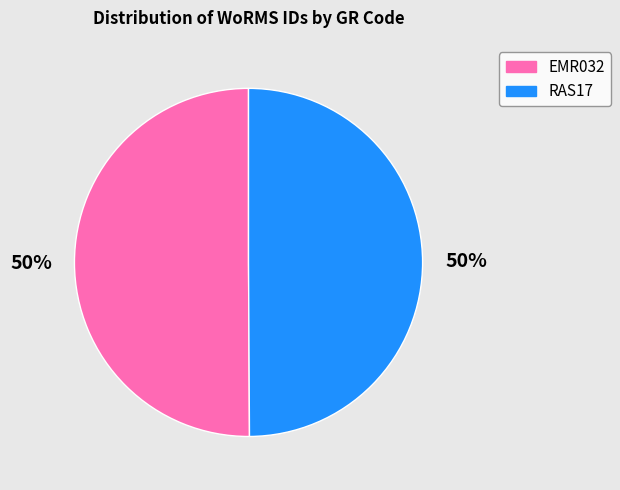

Approximately how many times larger is the value at EMR032 compared to RAS17?

1.0